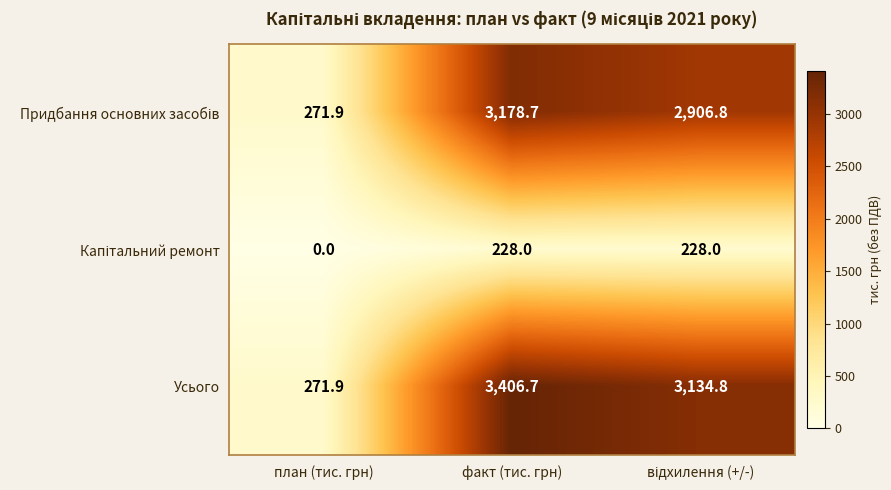

How many data points in Усього are above 3134?

2